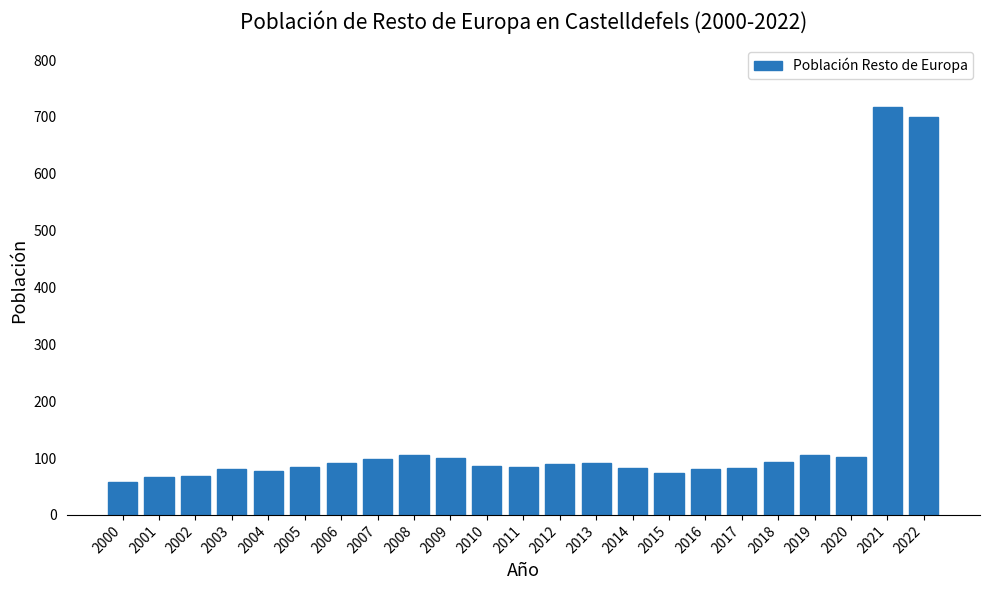

What is the value of the 5th bar from the left?

78